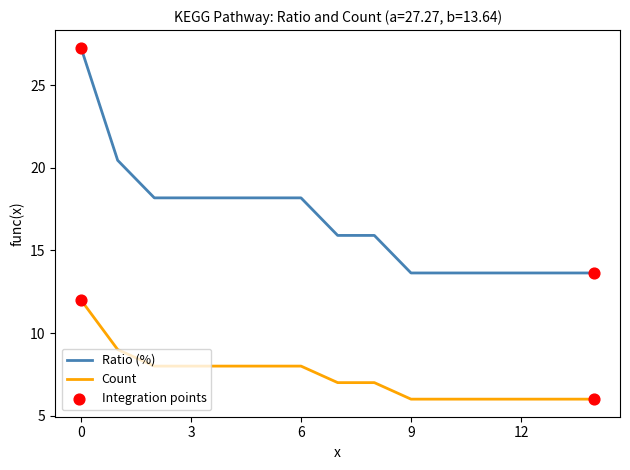

Which series has the largest total across all categories?

Ratio (%)